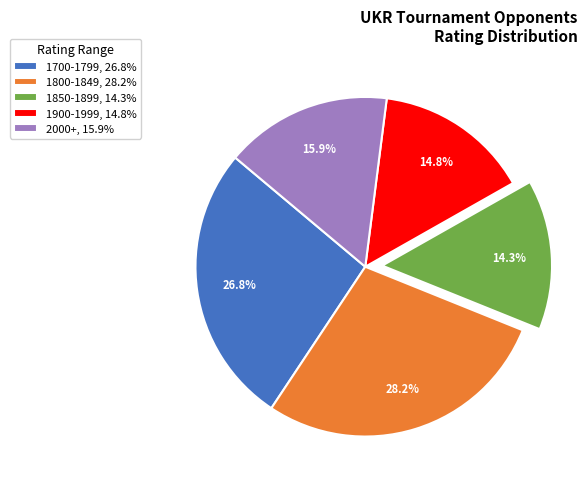

What percentage do 2000+, 15.9% and 1850-1899, 14.3% together represent?

30.2%